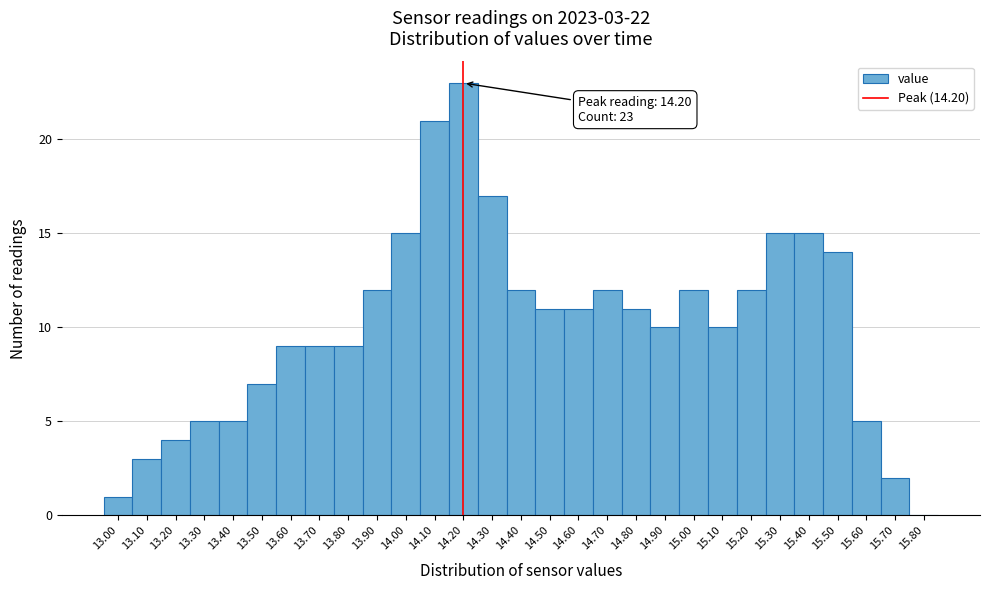

Over which range of the x-axis is the bar tallest?

14.15 to 14.25